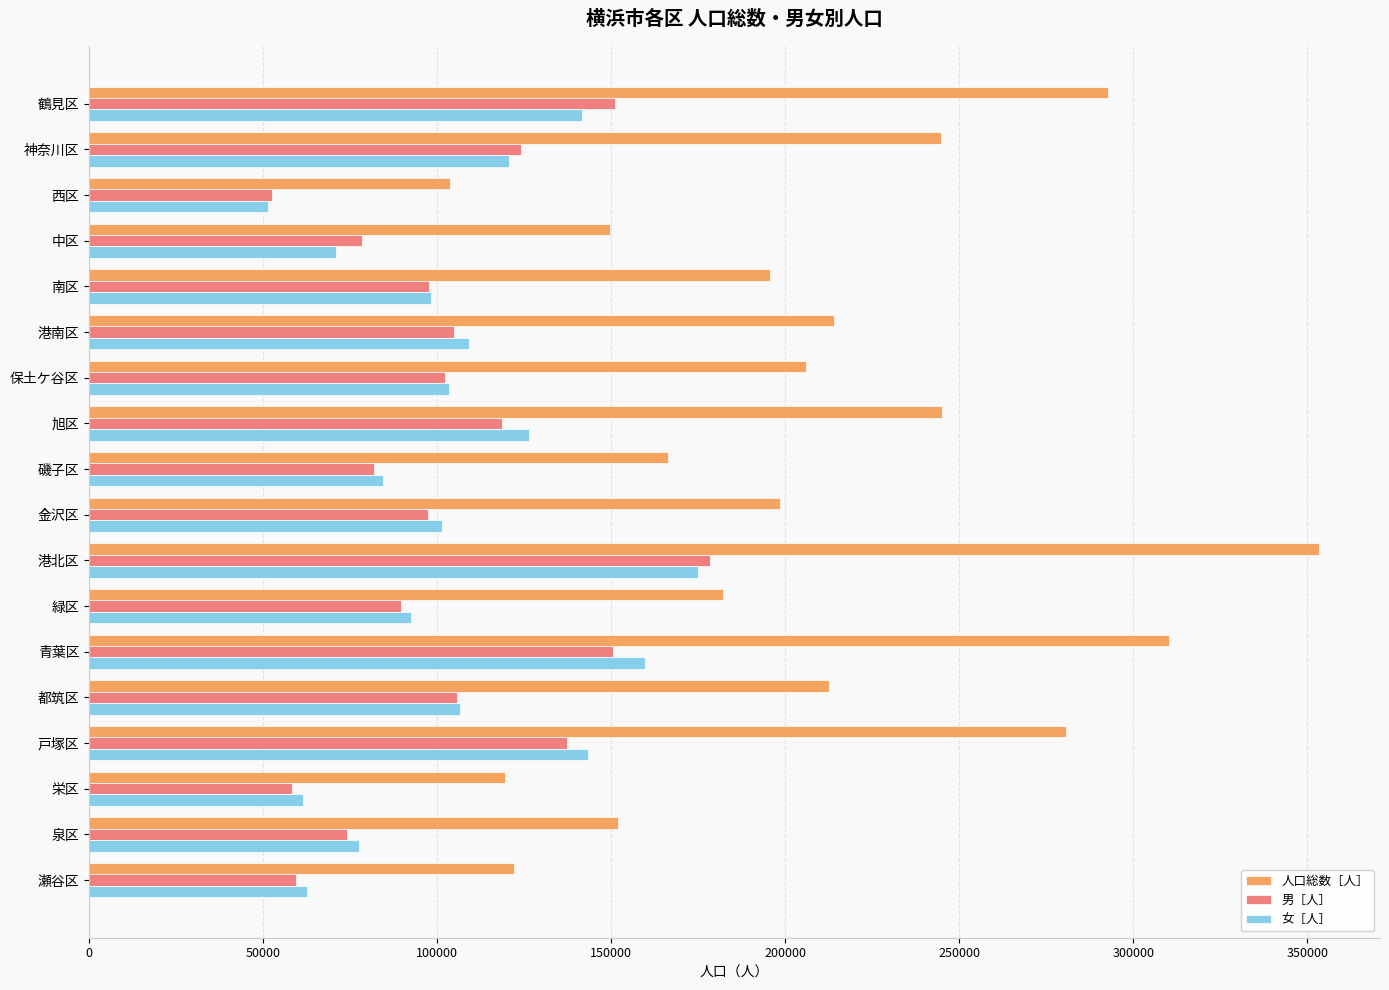

Rank the series by their maximum value, from lowest to highest.

女［人］, 男［人］, 人口総数［人］